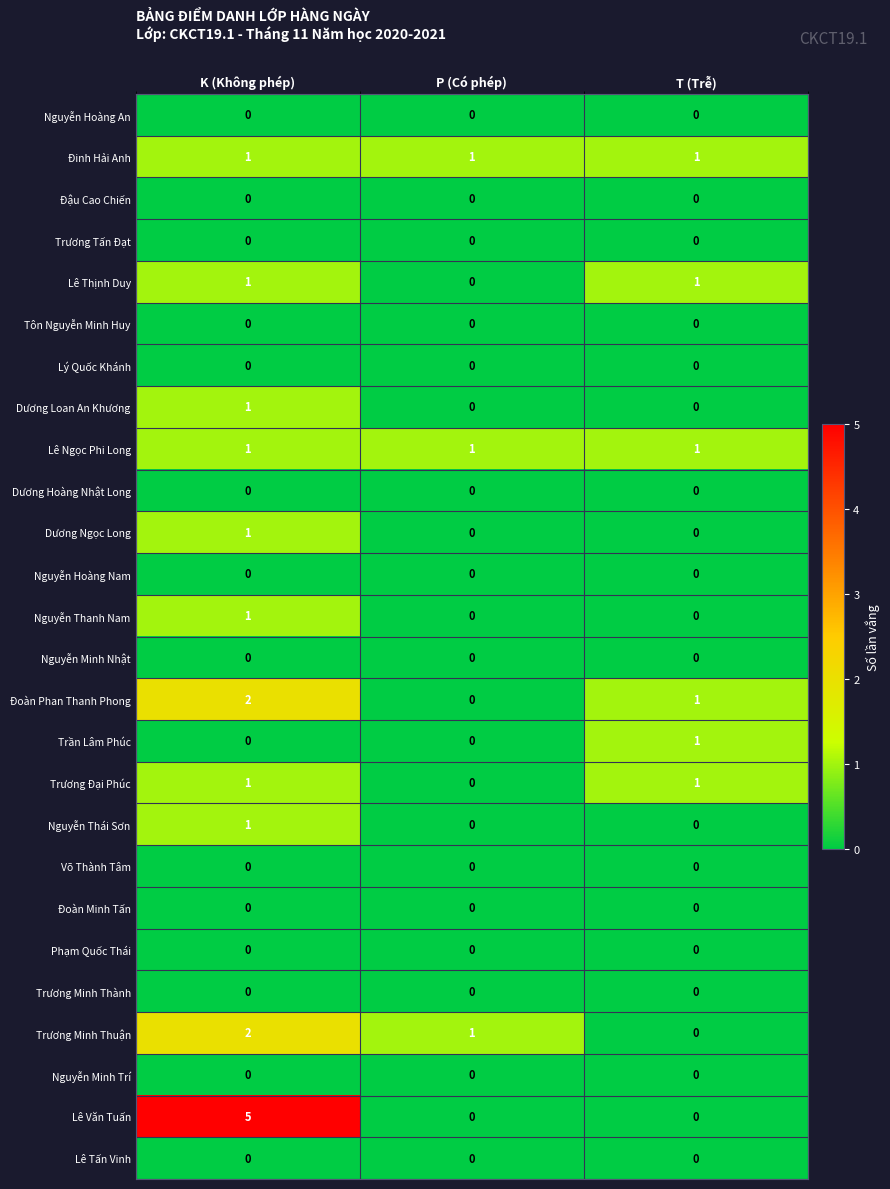

How many Lê Thịnh Duy values are between 0 and 1?

3